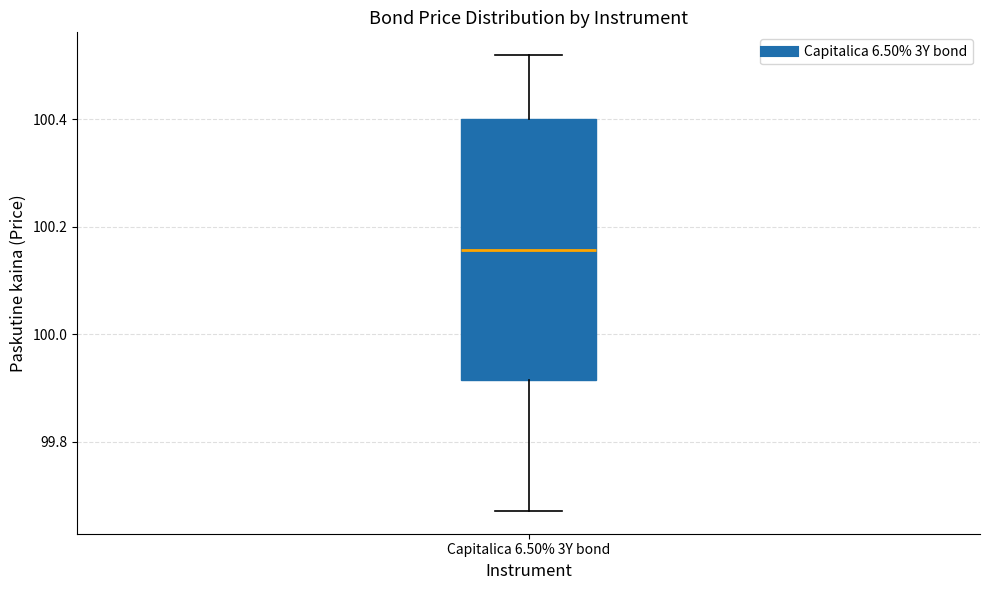

Where is the upper edge of the box for Capitalica 6.50% 3Y bond on the y-axis? The values are not printed on the chart, so give them approximately, as read against the axis.

100.40